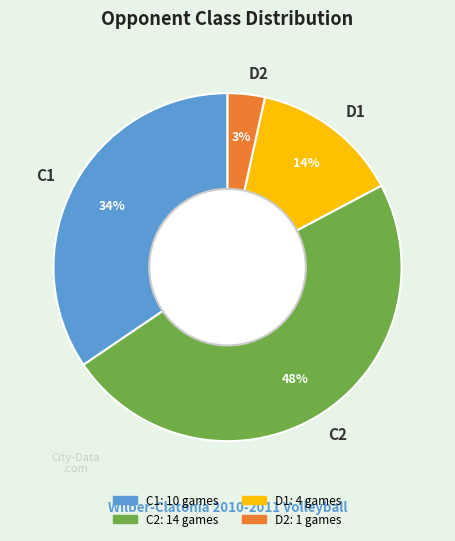

What percentage is the C1 slice, to the nearest percent?

34%